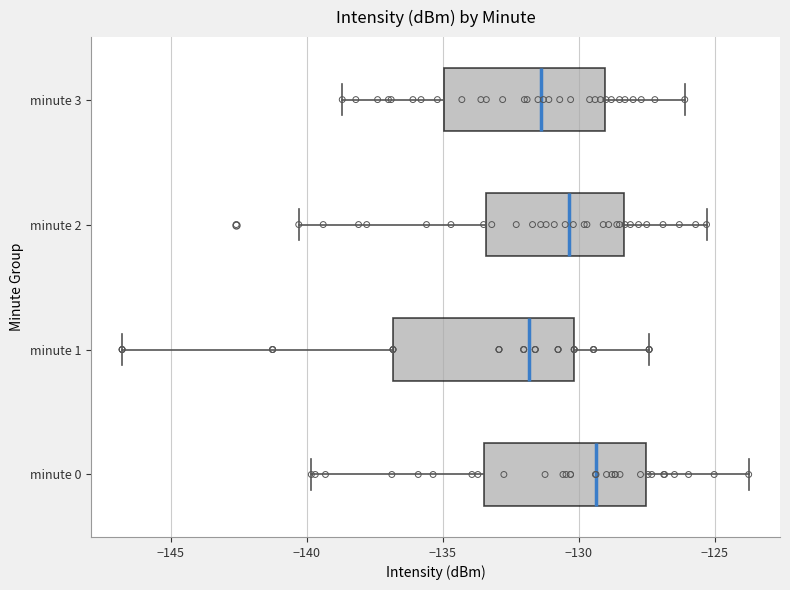

Reading bottom to top, transcribe this box plot: for each box, give where its median line is, the range the box spans, and where its two whiskers end, as read against the x-axis. The values are not printed on the chart, so give them approximately, as read against the axis.

minute 0: median -129.5, box -133.5 to -127.5, whiskers -140.0 to -123.5
minute 1: median -132.0, box -137.0 to -130.0, whiskers -147.0 to -127.5
minute 2: median -130.5, box -133.5 to -128.5, whiskers -140.5 to -125.5
minute 3: median -131.5, box -135.0 to -129.0, whiskers -138.5 to -126.0